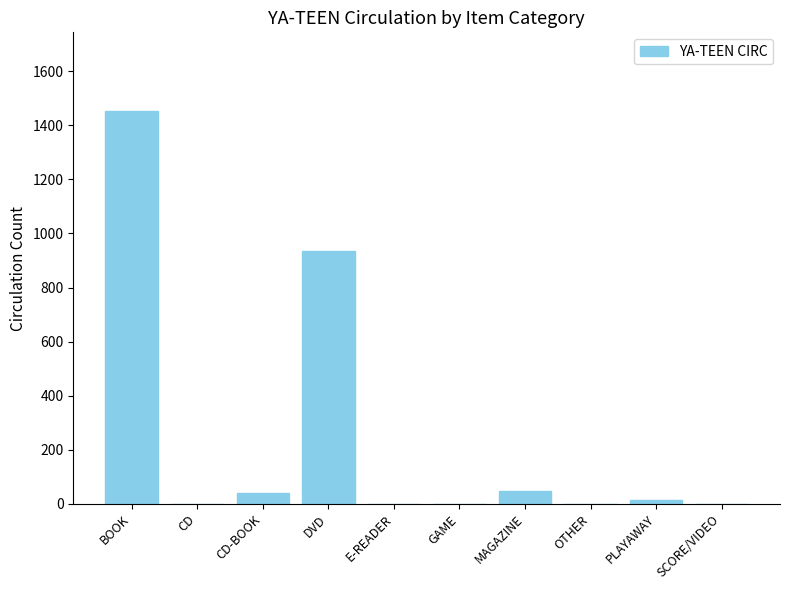

The chart shows a value of 0 at OTHER. True or false?

True